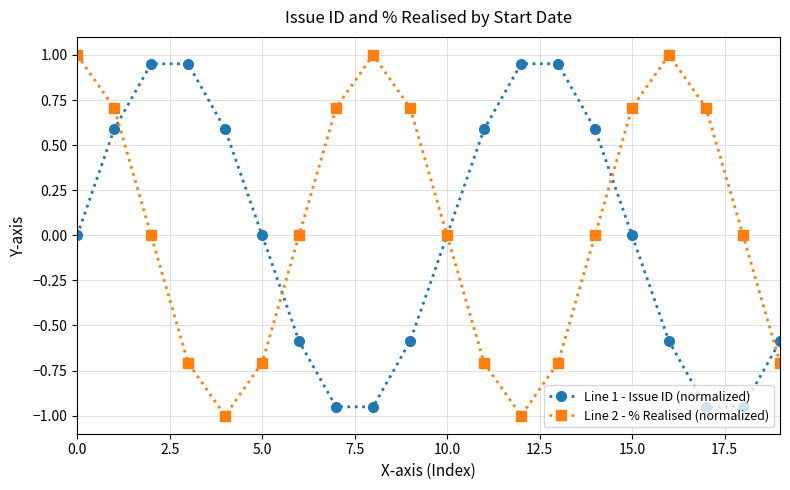

What is the value of the Line 1 - Issue ID (normalized) point at the 2nd from the left?

0.6